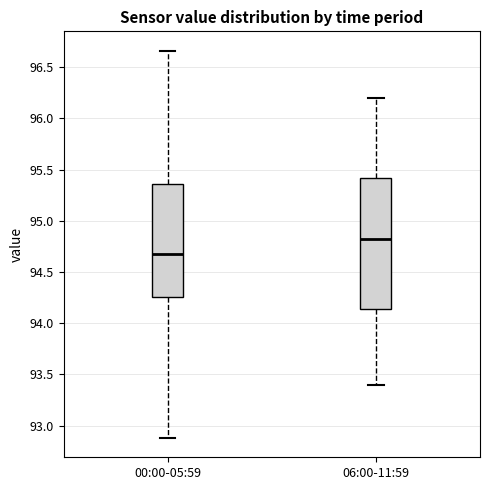

Reading left to right, transcribe this box plot: for each box, give where its median line is, the range the box spans, and where its two whiskers end, as read against the y-axis. The values are not printed on the chart, so give them approximately, as read against the axis.

00:00-05:59: median 94.70, box 94.25 to 95.35, whiskers 92.90 to 96.65
06:00-11:59: median 94.85, box 94.15 to 95.40, whiskers 93.40 to 96.20